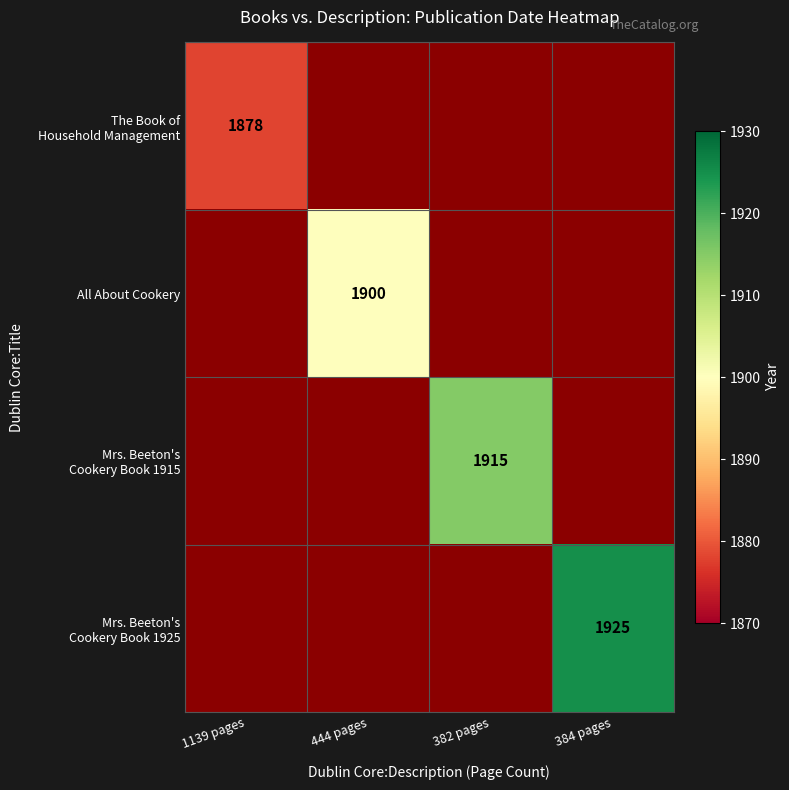

True or false: All About Cookery has a value of 3337 at 444 pages.

False